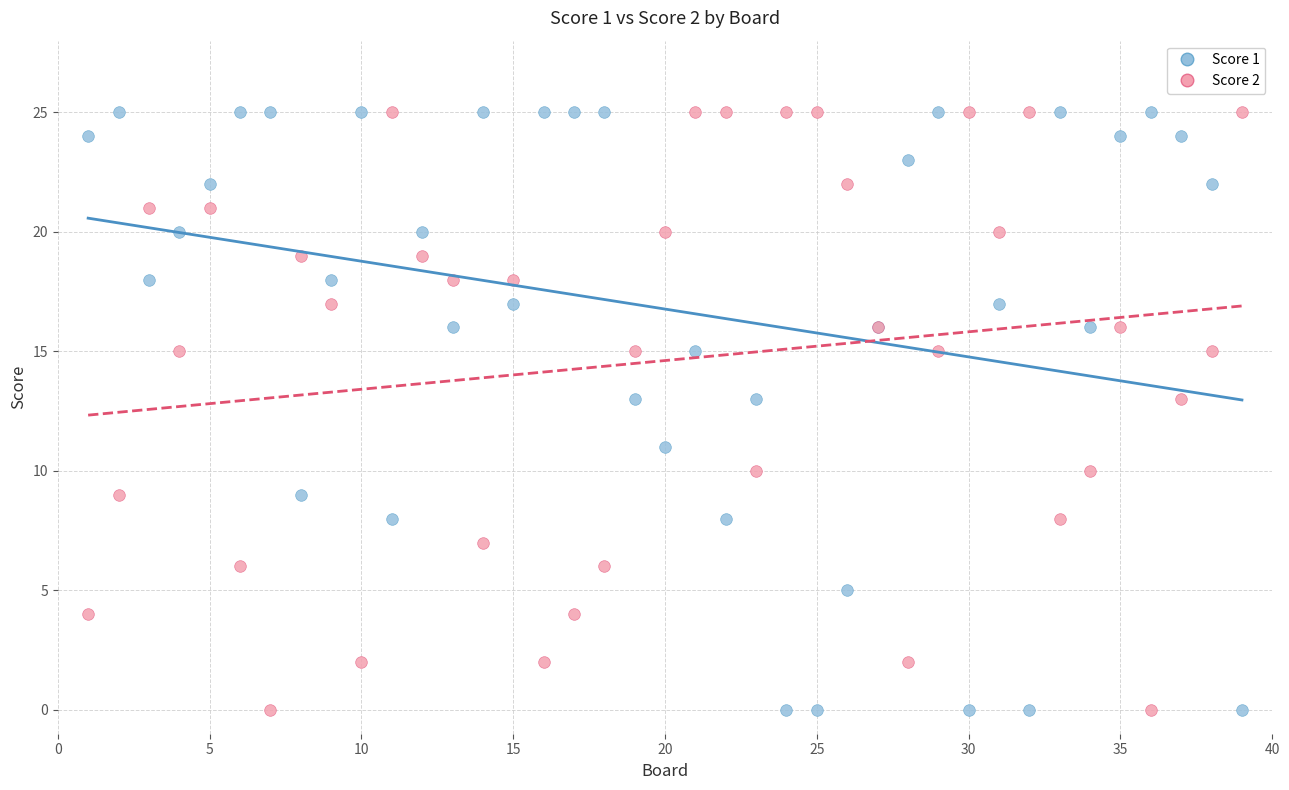

What is the X range (max minus min) for the scatter plot?

38